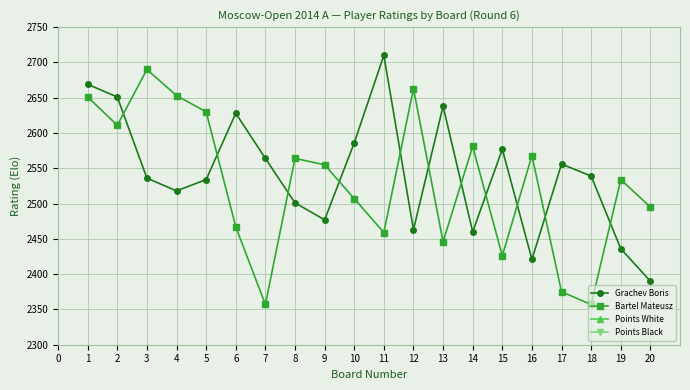

At how many categories does at least one series exceed 2709?

1